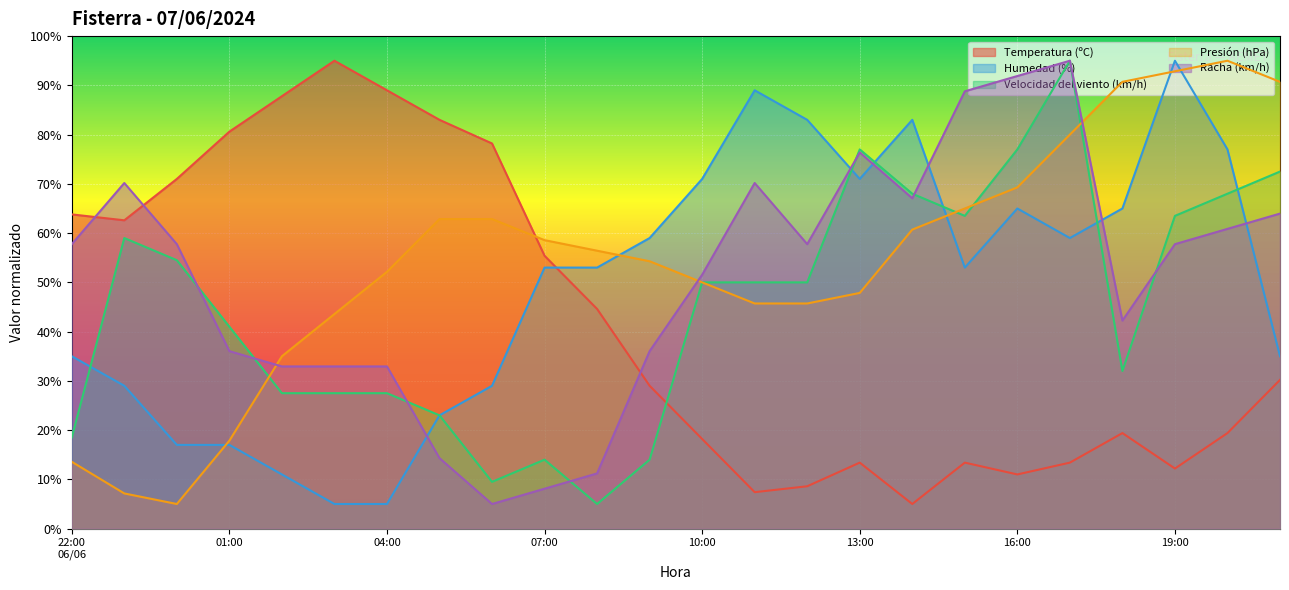

The value of Temperatura (ºC) at 13:00 is 19.6. True or false?

False